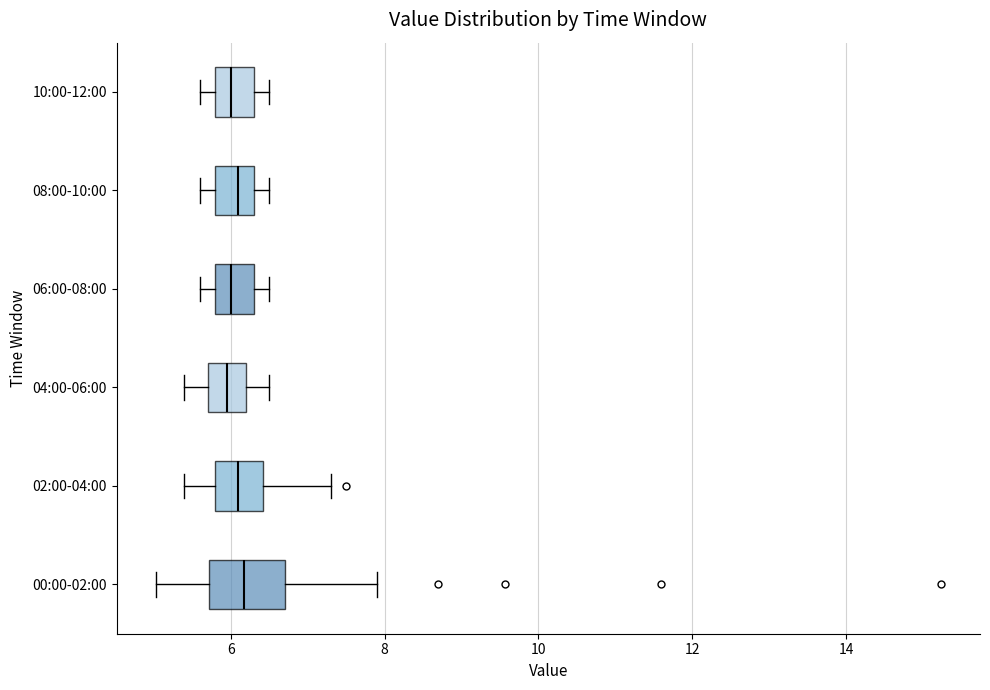

Reading bottom to top, read every box against the x-axis: the position of its median line, the range the box covers, and the ends of its whiskers. The values are not printed on the chart, so give them approximately, as read against the axis.

00:00-02:00: median 6.2, box 5.8 to 6.8, whiskers 5.0 to 8.0
02:00-04:00: median 6.2, box 5.8 to 6.4, whiskers 5.4 to 7.4
04:00-06:00: median 6.0, box 5.8 to 6.2, whiskers 5.4 to 6.6
06:00-08:00: median 6.0, box 5.8 to 6.4, whiskers 5.6 to 6.6
08:00-10:00: median 6.2, box 5.8 to 6.4, whiskers 5.6 to 6.6
10:00-12:00: median 6.0, box 5.8 to 6.4, whiskers 5.6 to 6.6